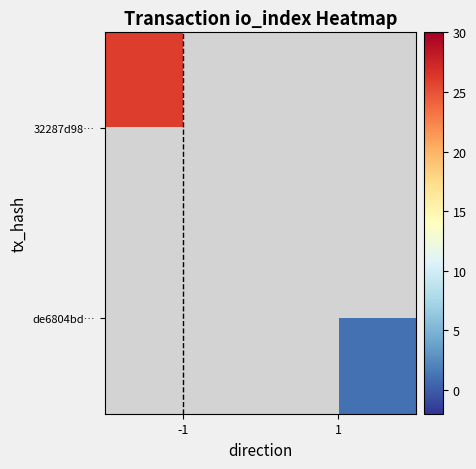

Rank the categories by 32287d98… value from lowest to highest.

-1, 1